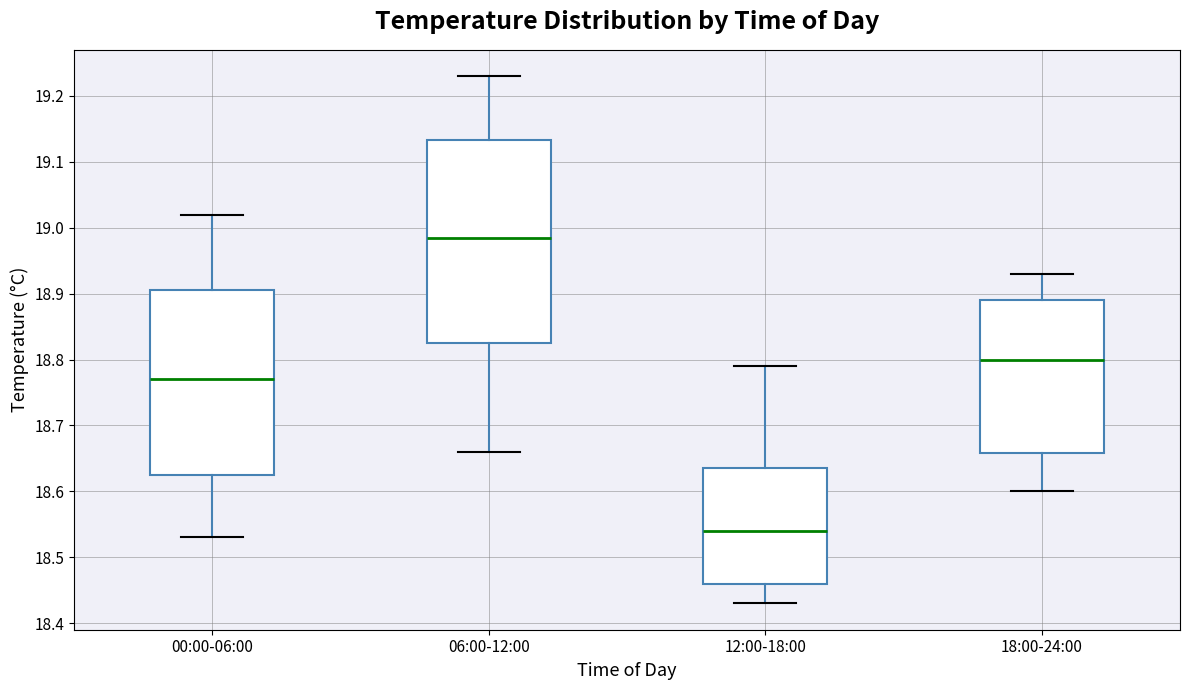

Reading left to right, read every box against the y-axis: the position of its median line, the range the box covers, and the ends of its whiskers. The values are not printed on the chart, so give them approximately, as read against the axis.

00:00-06:00: median 18.77, box 18.63 to 18.91, whiskers 18.53 to 19.02
06:00-12:00: median 18.99, box 18.83 to 19.13, whiskers 18.66 to 19.23
12:00-18:00: median 18.54, box 18.46 to 18.64, whiskers 18.43 to 18.79
18:00-24:00: median 18.80, box 18.66 to 18.89, whiskers 18.60 to 18.93